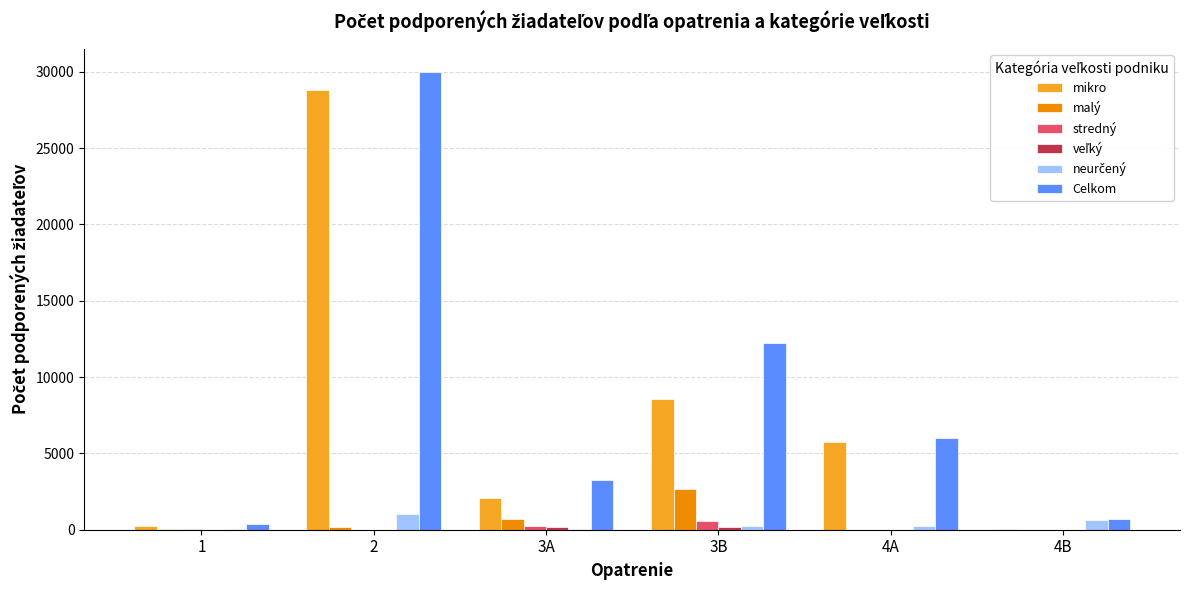

What is the sum of all Celkom values?

52469